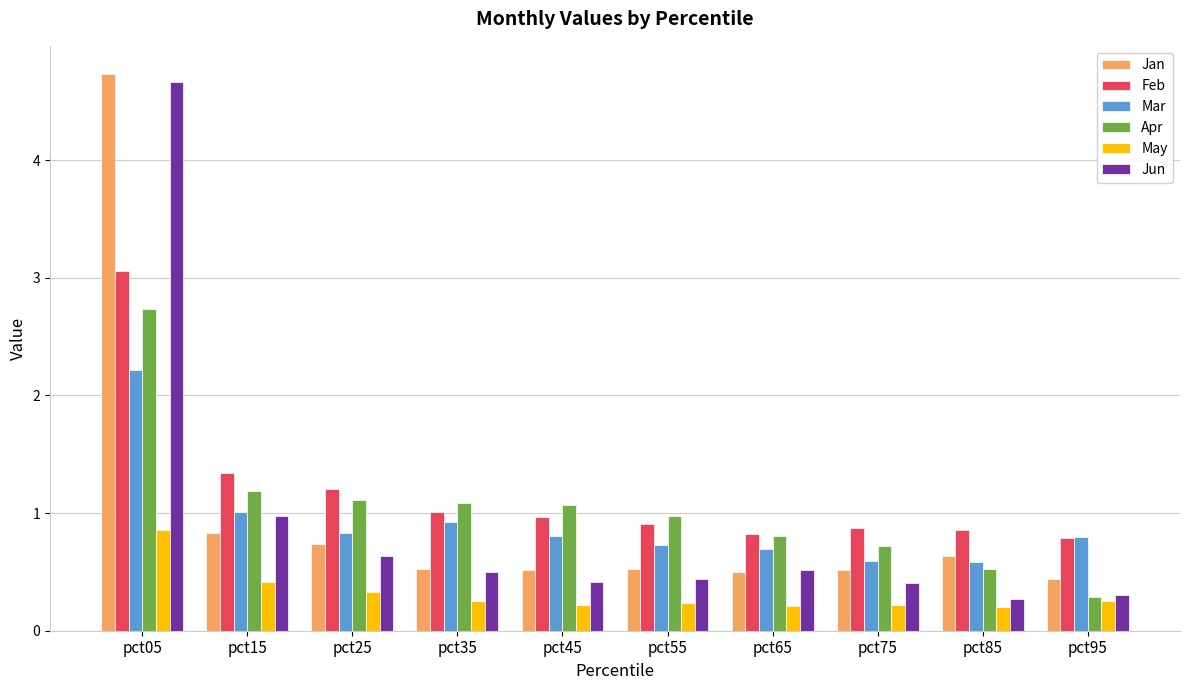

Which series has the largest total across all categories?

Feb